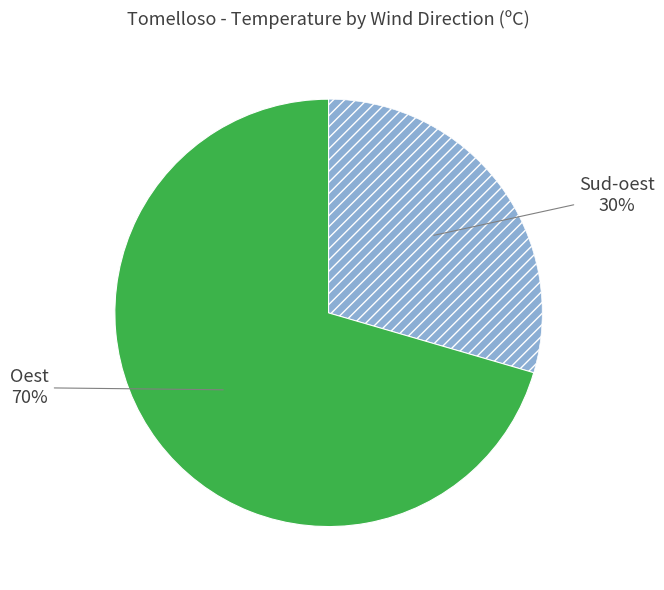

To the nearest percent, what is the average slice percentage?

50%